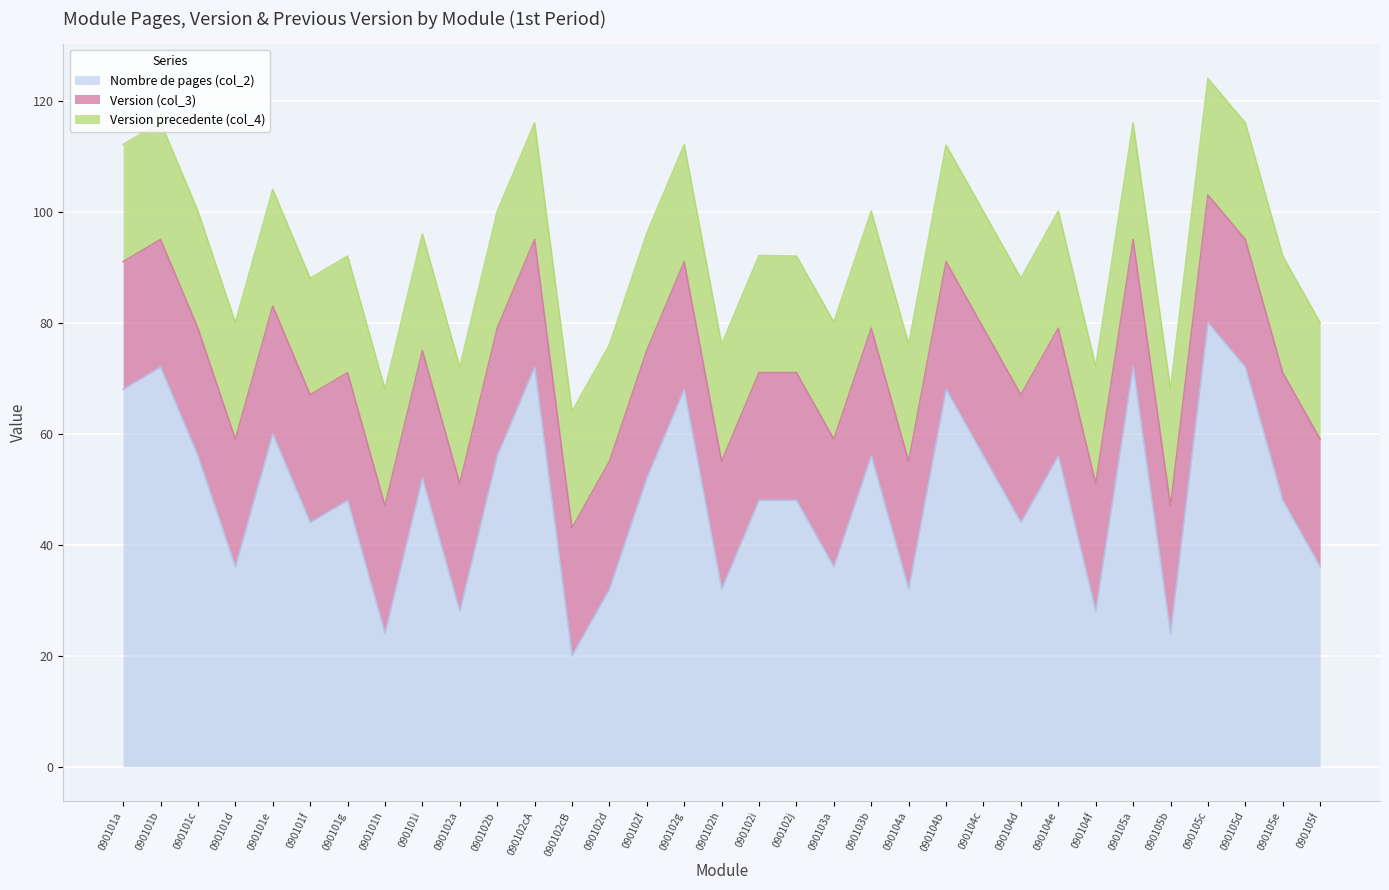

Reading right to left, list all the values displayed in this chart.

Nombre de pages (col_2): 090105f=36.0	090105e=48.0	090105d=72.0	090105c=80.0	090105b=24.0	090105a=72.0	090104f=28.0	090104e=56.0	090104d=44.0	090104c=56.0	090104b=68.0	090104a=32.0	090103b=56.0	090103a=36.0	090102j=48.0	090102i=48.0	090102h=32.0	090102g=68.0	090102f=52.0	090102d=32.0	090102cB=20.0	090102cA=72.0	090102b=56.0	090102a=28.0	090101i=52.0	090101h=24.0	090101g=48.0	090101f=44.0	090101e=60.0	090101d=36.0	090101c=56.0	090101b=72.0	090101a=68.0
Version (col_3): 090105f=23.0	090105e=23.0	090105d=23.0	090105c=23.0	090105b=23.0	090105a=23.0	090104f=23.0	090104e=23.0	090104d=23.0	090104c=23.0	090104b=23.0	090104a=23.0	090103b=23.0	090103a=23.0	090102j=23.0	090102i=23.0	090102h=23.0	090102g=23.0	090102f=23.0	090102d=23.0	090102cB=23.0	090102cA=23.0	090102b=23.0	090102a=23.0	090101i=23.0	090101h=23.0	090101g=23.0	090101f=23.0	090101e=23.0	090101d=23.0	090101c=23.0	090101b=23.0	090101a=23.0
Version precedente (col_4): 090105f=21.0	090105e=21.0	090105d=21.0	090105c=21.0	090105b=21.0	090105a=21.0	090104f=21.1	090104e=21.1	090104d=21.0	090104c=21.0	090104b=21.0	090104a=21.1	090103b=21.1	090103a=21.1	090102j=21.0	090102i=21.1	090102h=21.1	090102g=21.1	090102f=21.1	090102d=21.0	090102cB=21.0	090102cA=21.0	090102b=21.0	090102a=21.0	090101i=21.0	090101h=21.0	090101g=21.0	090101f=21.0	090101e=21.0	090101d=21.0	090101c=21.1	090101b=21.1	090101a=21.1